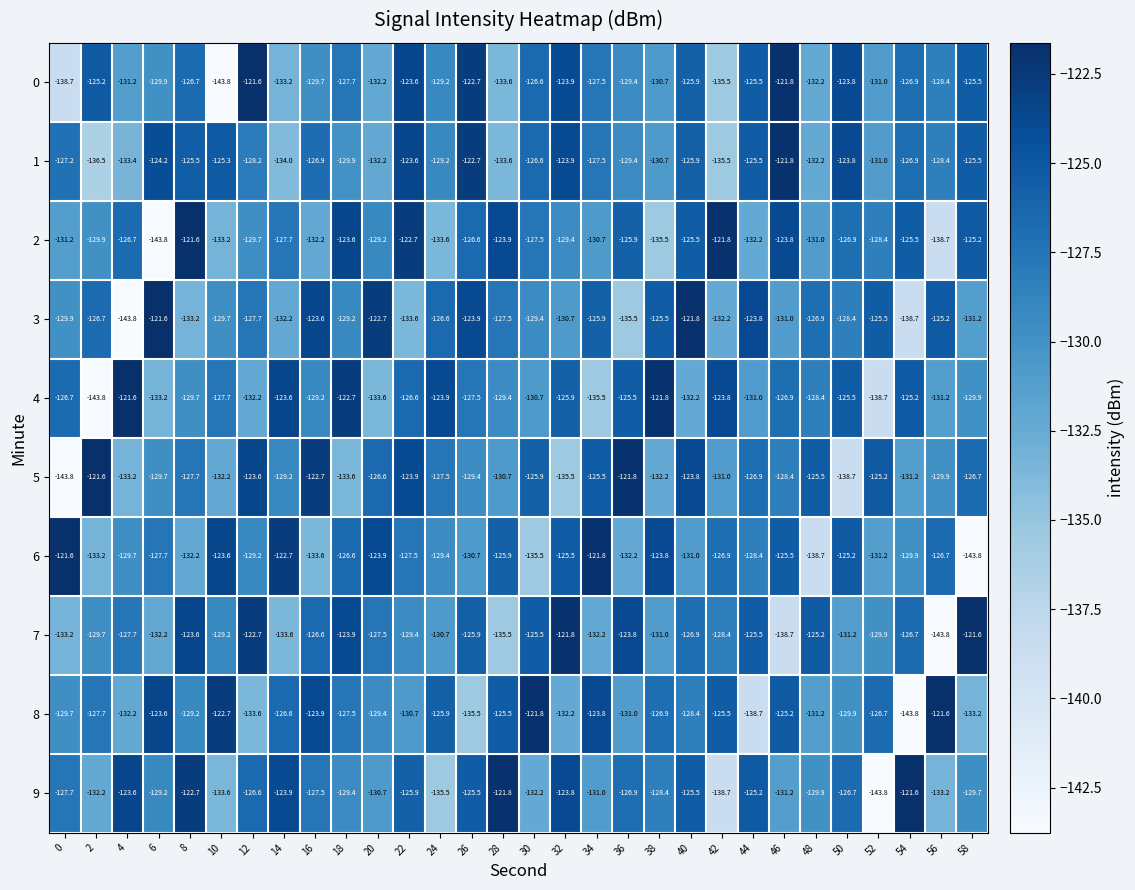

Which series has the largest total across all categories?

1